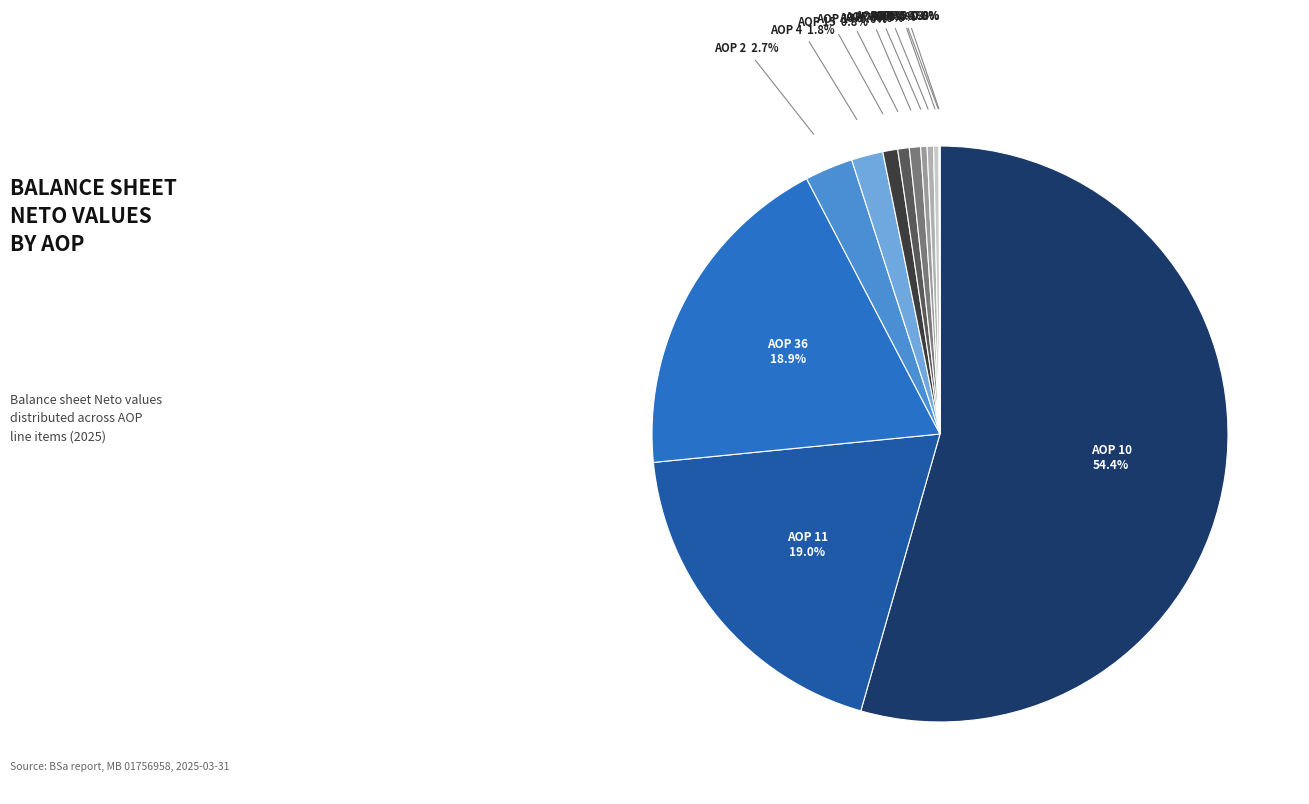

What percentage is the AOP 10 slice, to the nearest percent?

54%